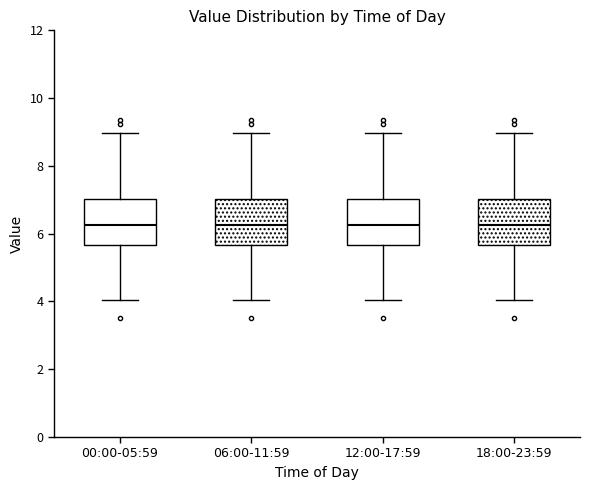

Where does the lower whisker of the box for 18:00-23:59 end on the y-axis? The values are not printed on the chart, so give them approximately, as read against the axis.

4.0